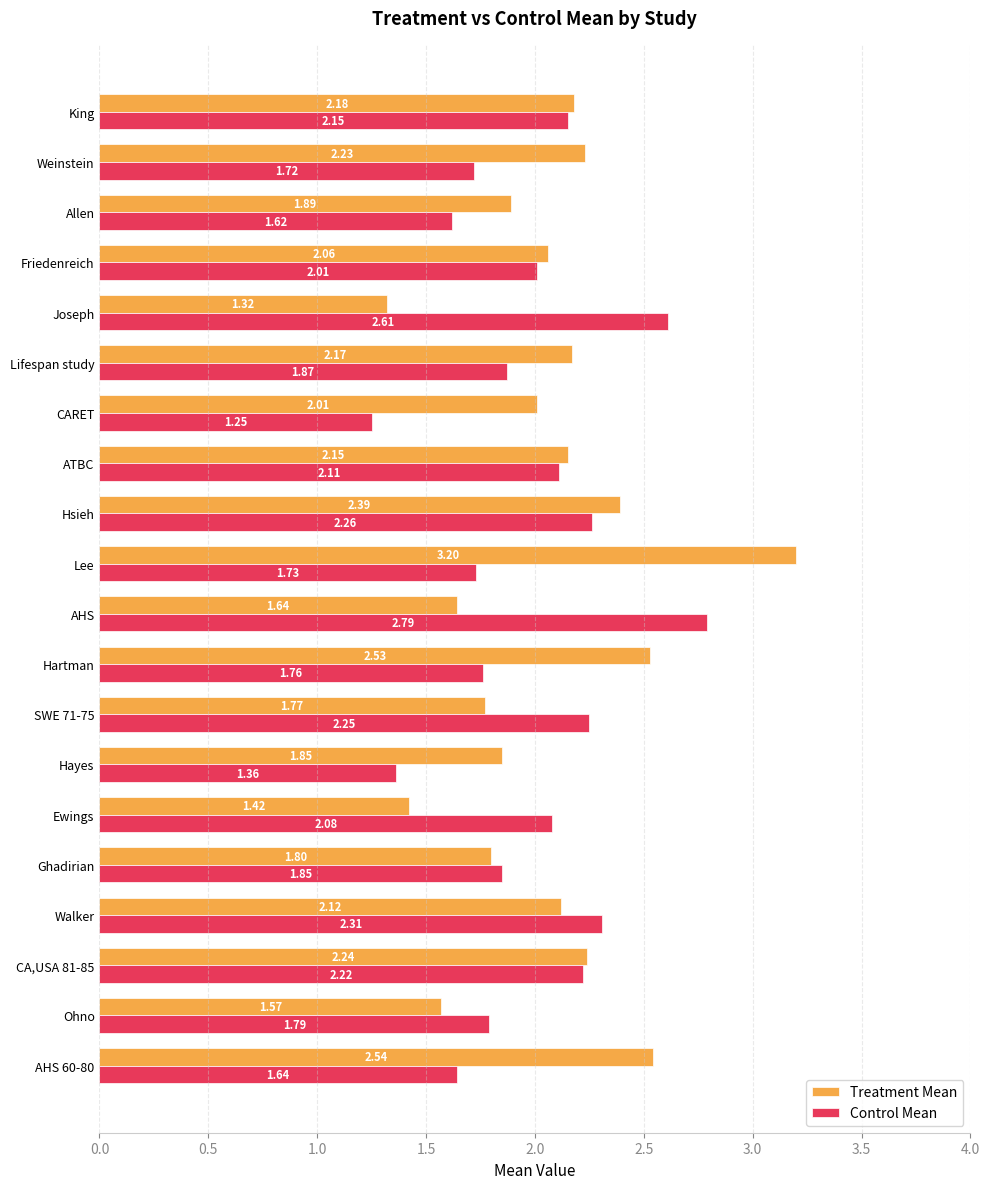

At Friedenreich, list the series in order from largest to smallest.

Treatment Mean, Control Mean